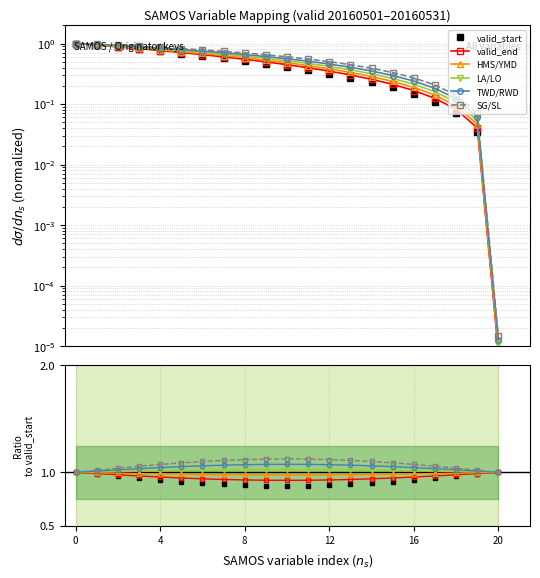

Which series has the largest total across all categories?

SG/SL